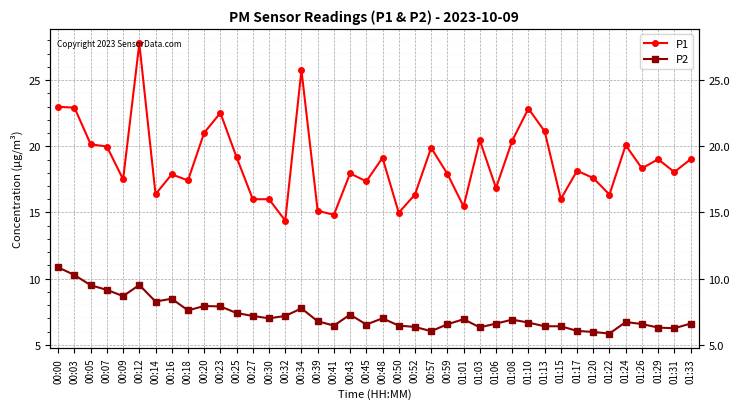

How many distinct data groups are displayed?

2